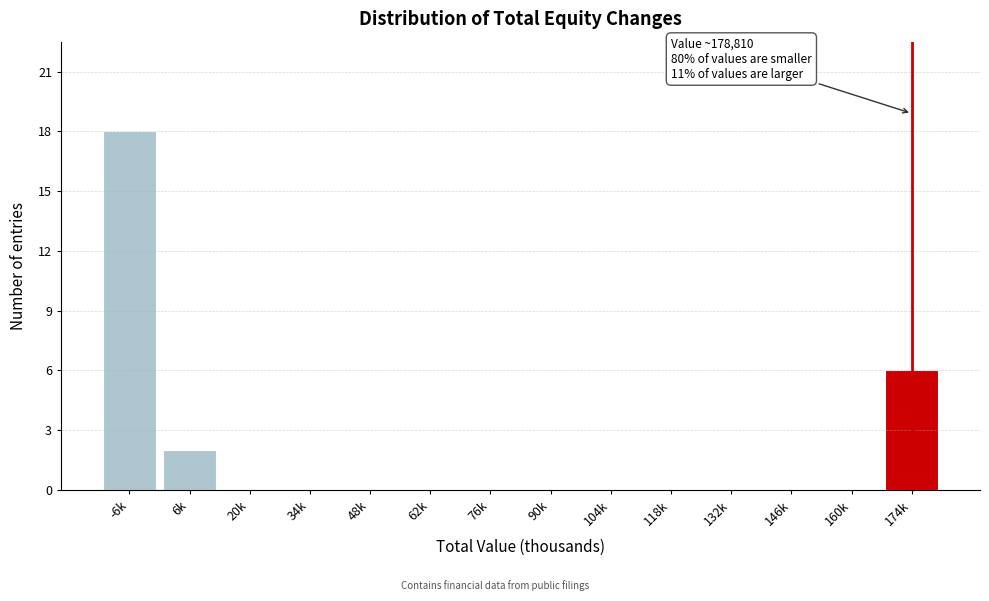

Reading left to right, what are all the values shown in this chart?

-6k=18	6k=2	20k=0	34k=0	48k=0	62k=0	76k=0	90k=0	104k=0	118k=0	132k=0	146k=0	160k=0	174k=6